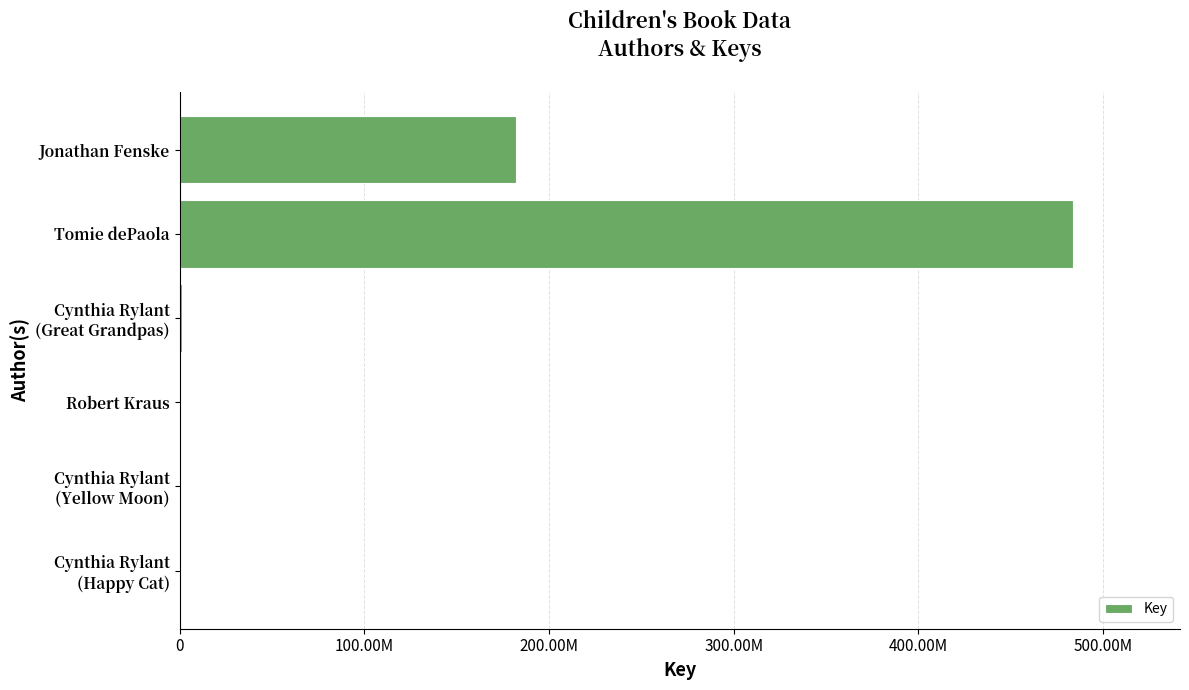

How many distinct data groups are displayed?

1